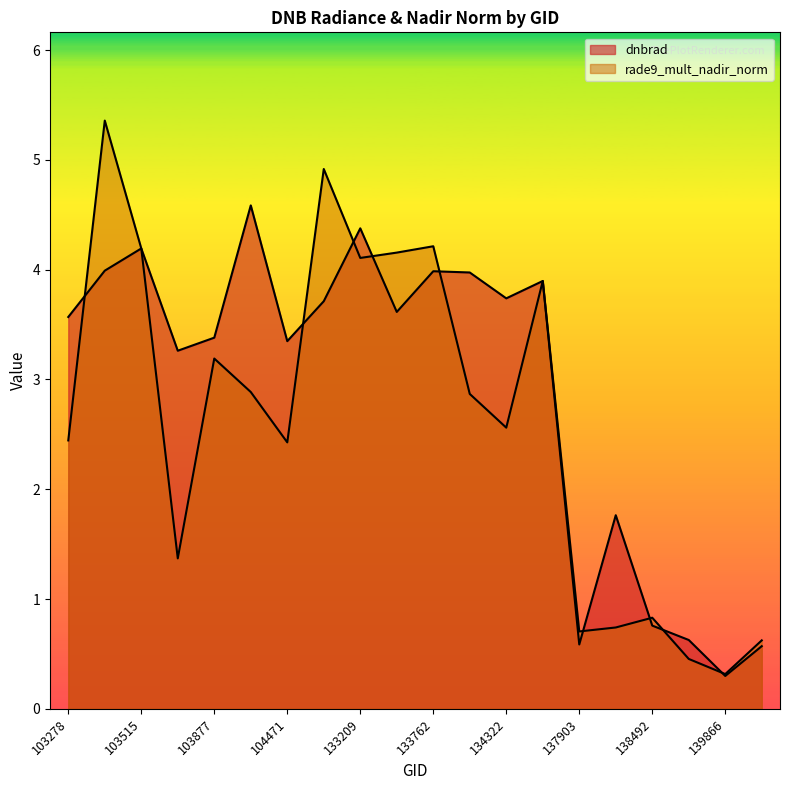

True or false: dnbrad has a value of 6.0 at 103515.

False